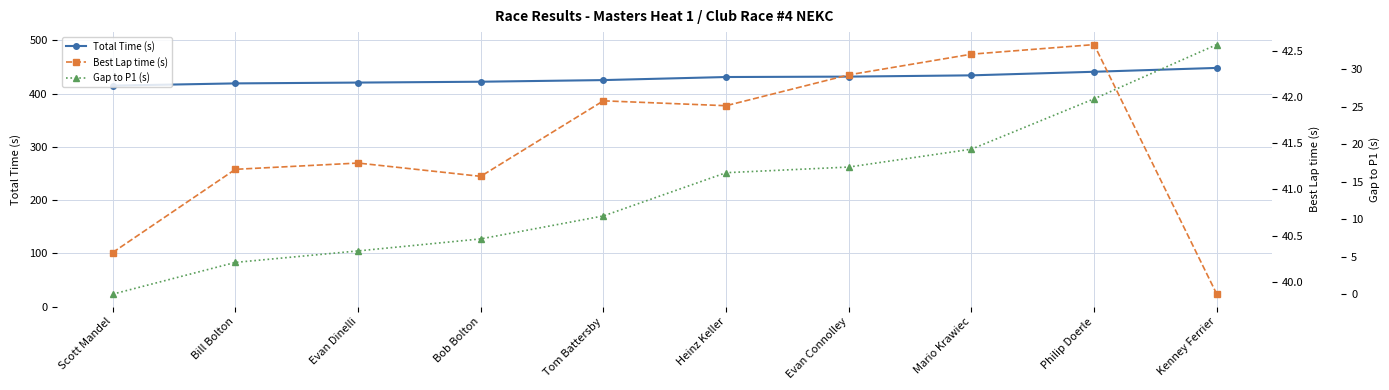

Where does the Total Time (s) series first go above 431?

Heinz Keller